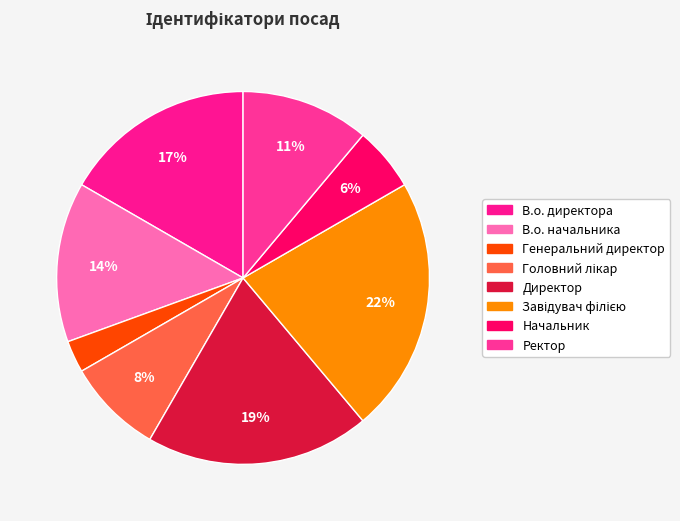

To the nearest percent, what portion does В.о. начальника represent?

14%